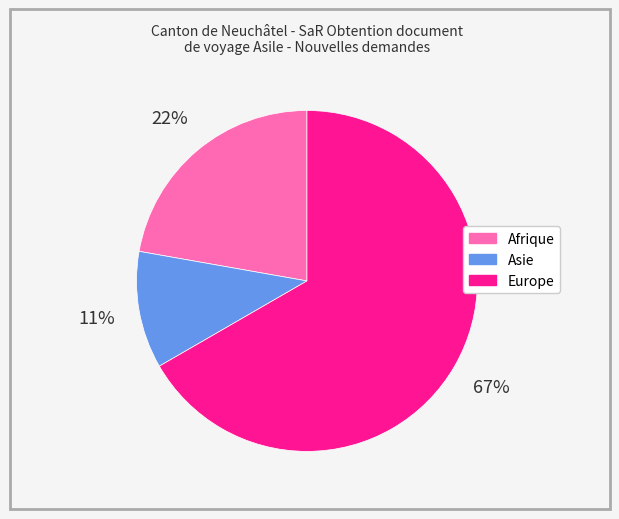

Combined, do Europe and Asie account for over 50%?

Yes